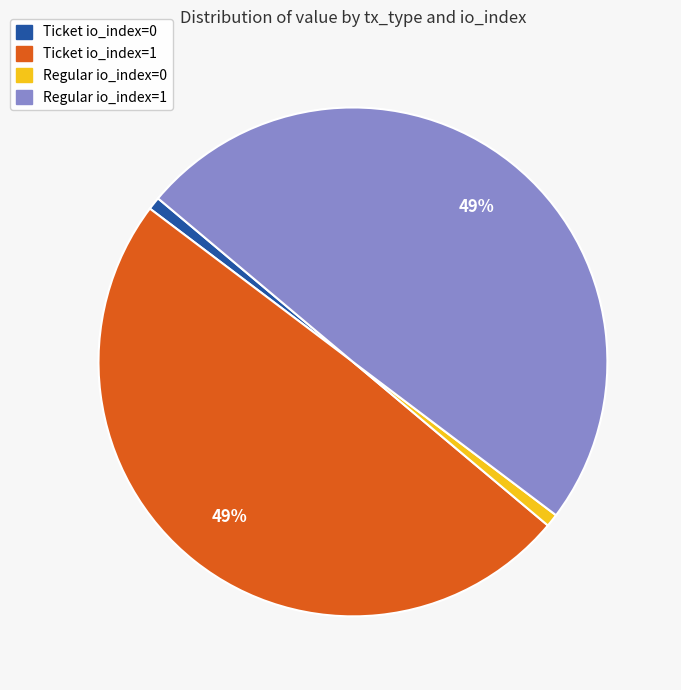

Combined, do Ticket io_index=0 and Regular io_index=0 account for over 50%?

No